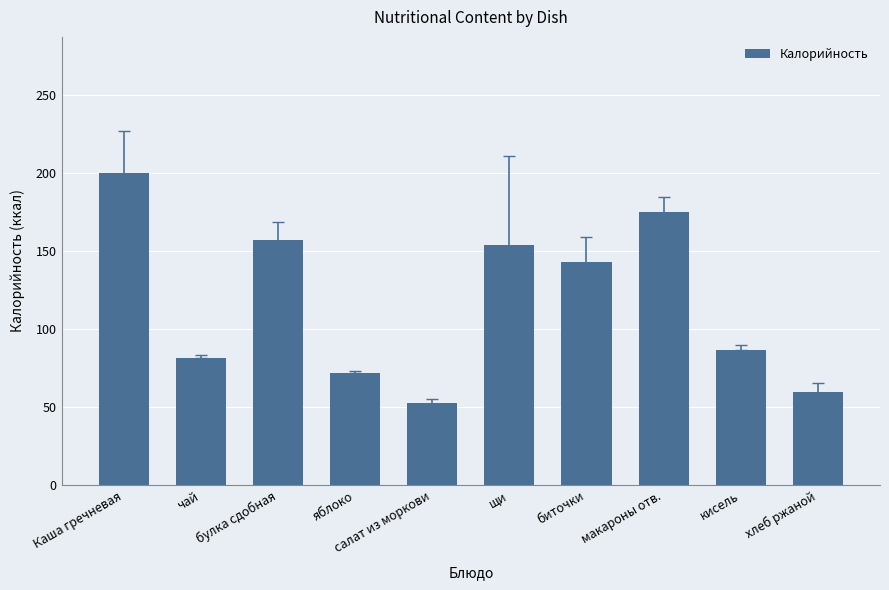

Reading left to right, extract all data points from this chart.

Каша гречневая=200.0	чай=81.6	булка сдобная=156.9	яблоко=72.0	салат из моркови=52.4	щи=153.9	биточки=142.7	макароны отв.=175.0	кисель=86.6	хлеб ржаной=59.4